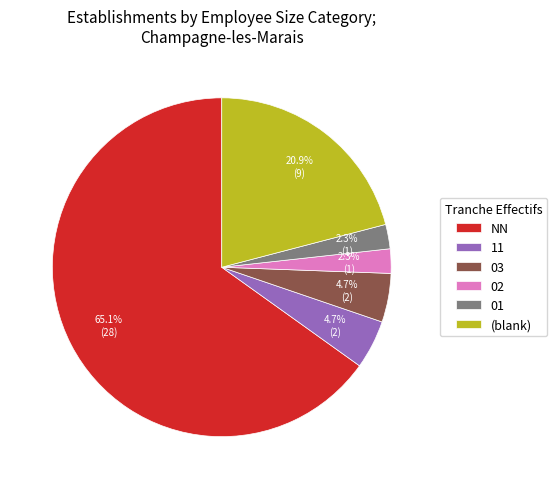

What portion of the pie excludes 11?

95.3%